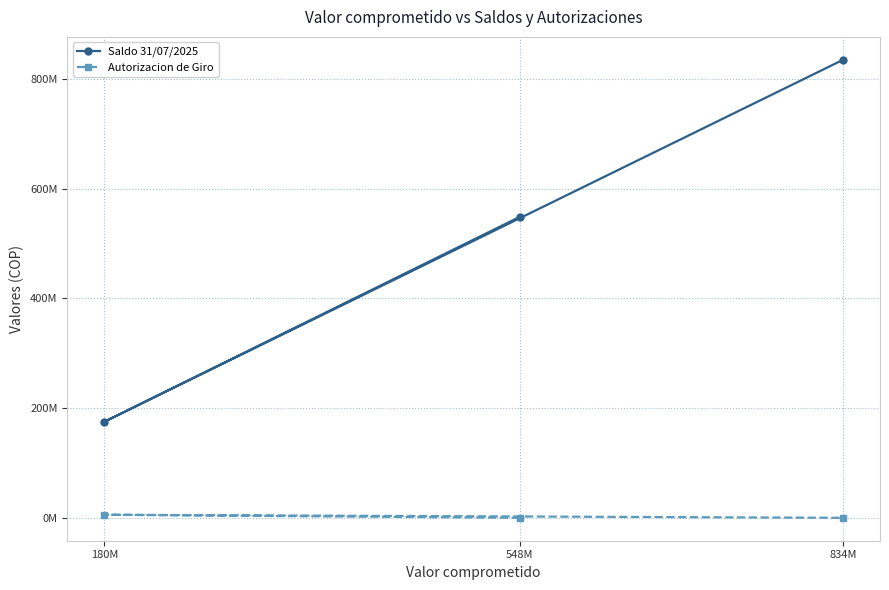

How many Autorizacion de Giro values are between 0 and 5611593?

3